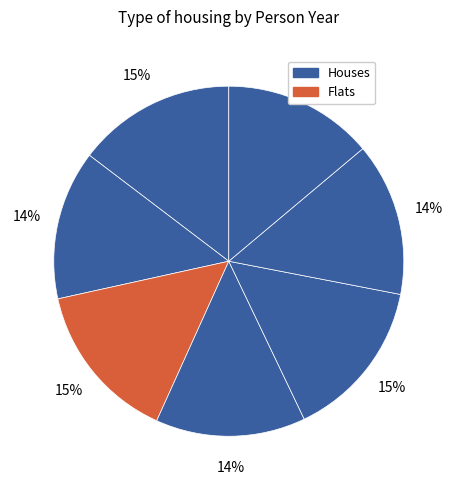

How many slices are in this pie chart?

7